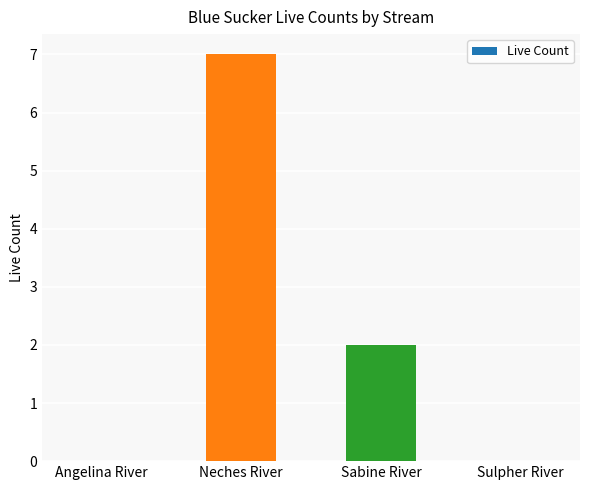

Reading left to right, extract all data points from this chart.

0	7	2	0